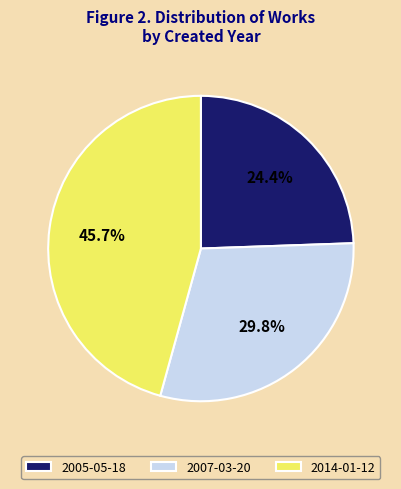

To the nearest percent, what is the difference between the largest and smallest slice percentages?

21%